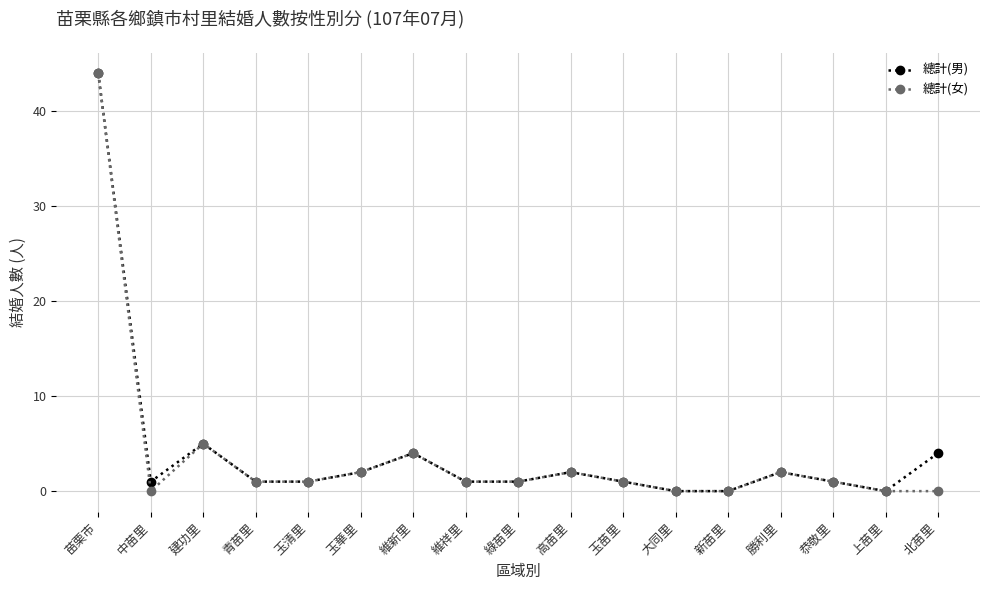

True or false: 總計(男) has a value of 0 at 大同里.

True